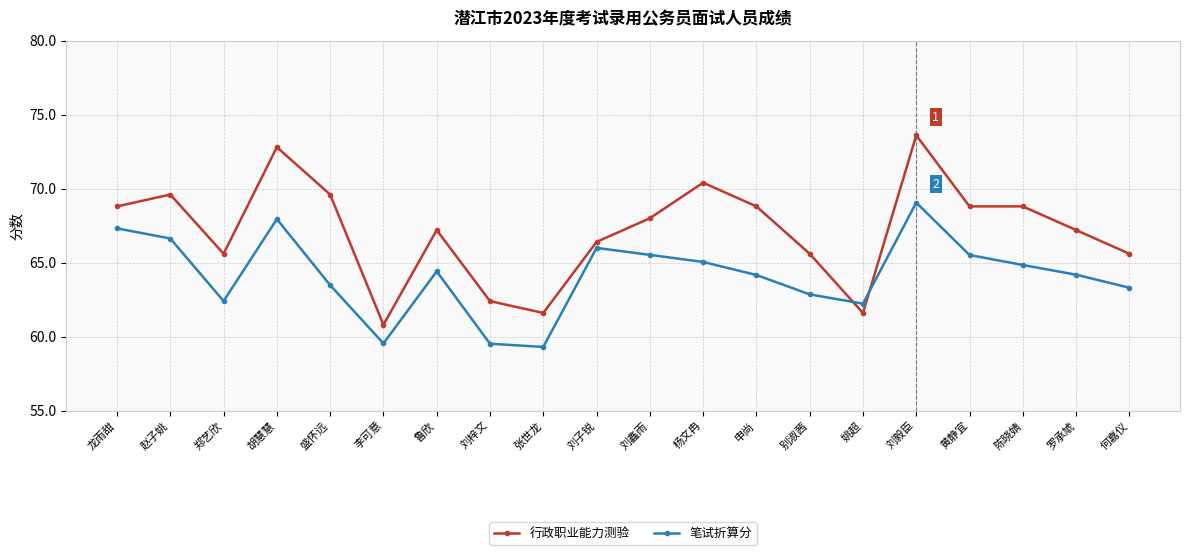

At how many categories does at least one series exceed 69?

5